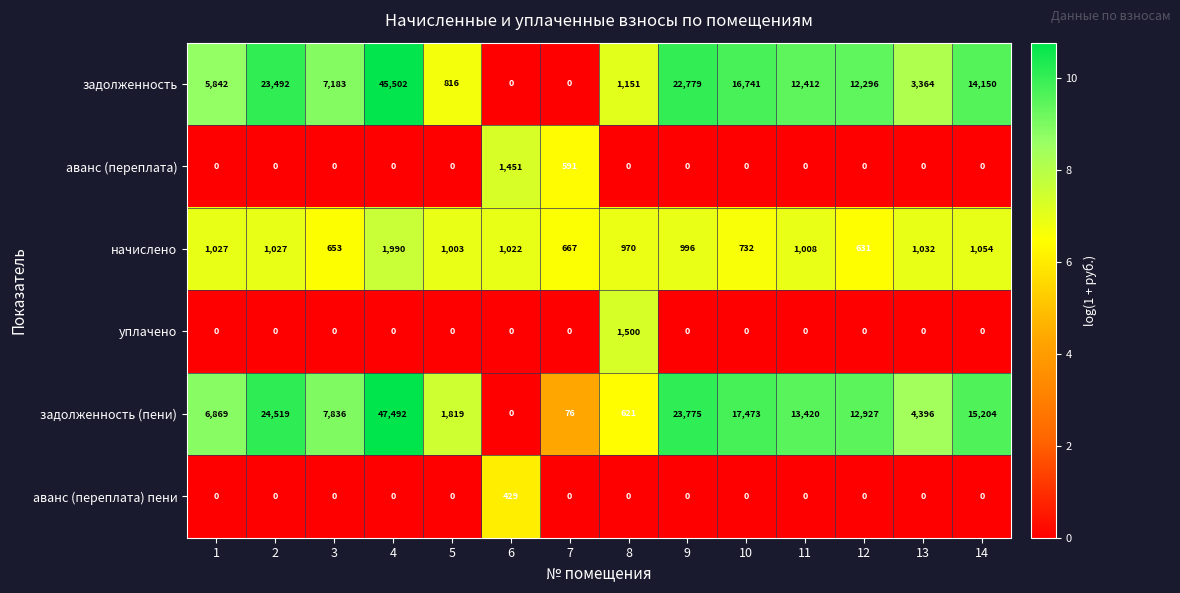

What value does the аванс (переплата) пени series have at 6?

429